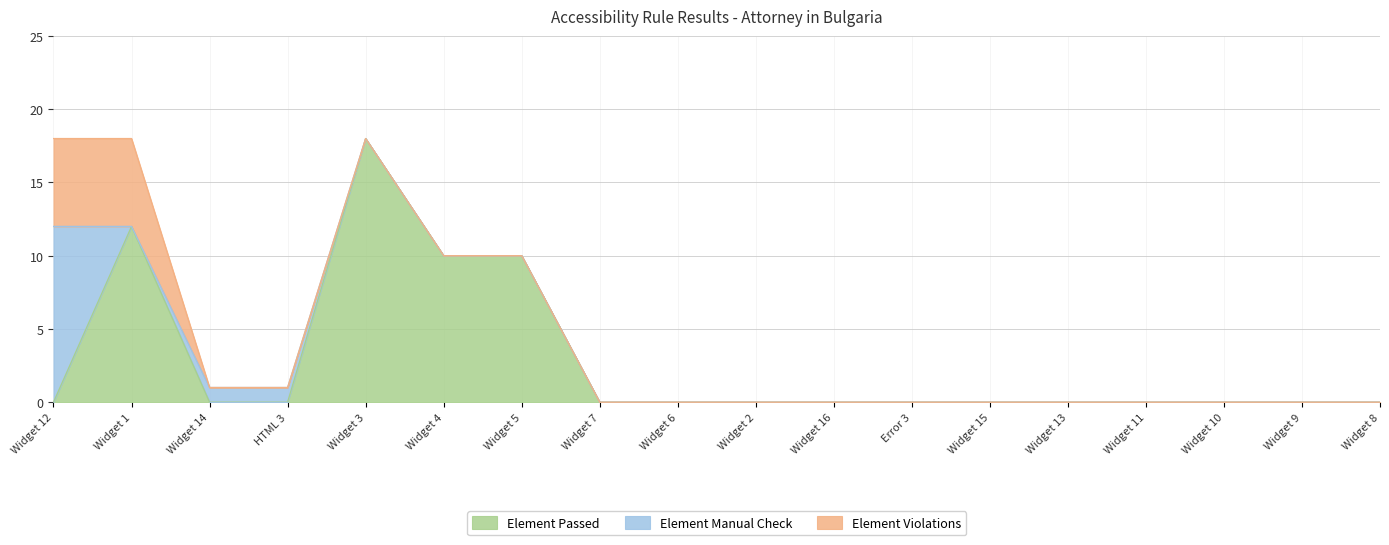

Which has a higher value, Widget 10 or Widget 7?

Widget 10